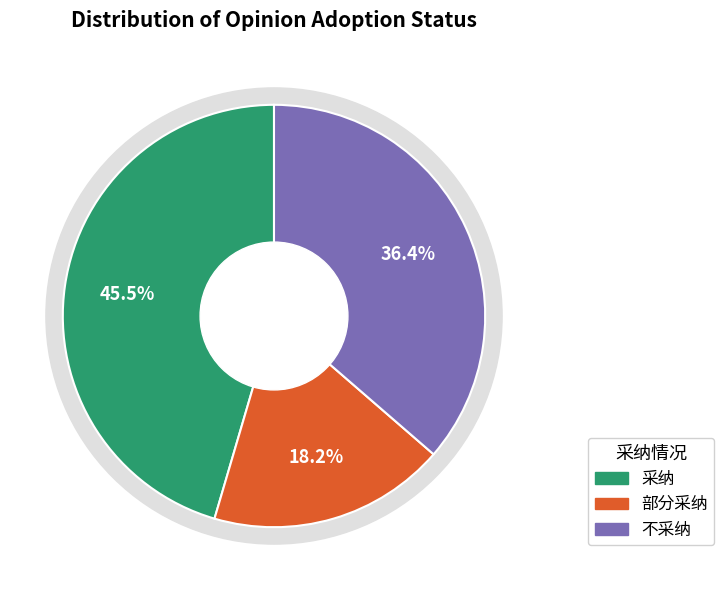

What is the ratio of the value at 不采纳 to the value at 部分采纳?

2.0